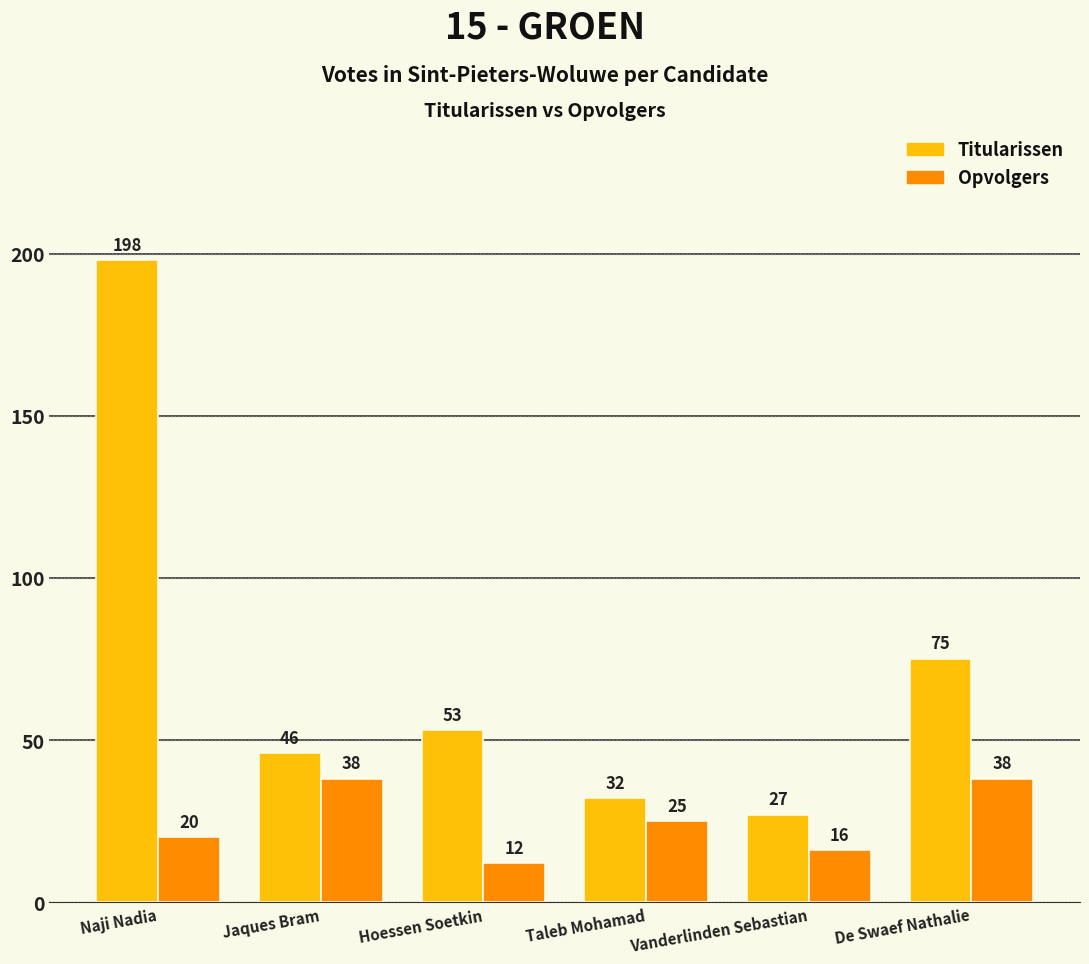

What is the minimum value shown in the chart?

12